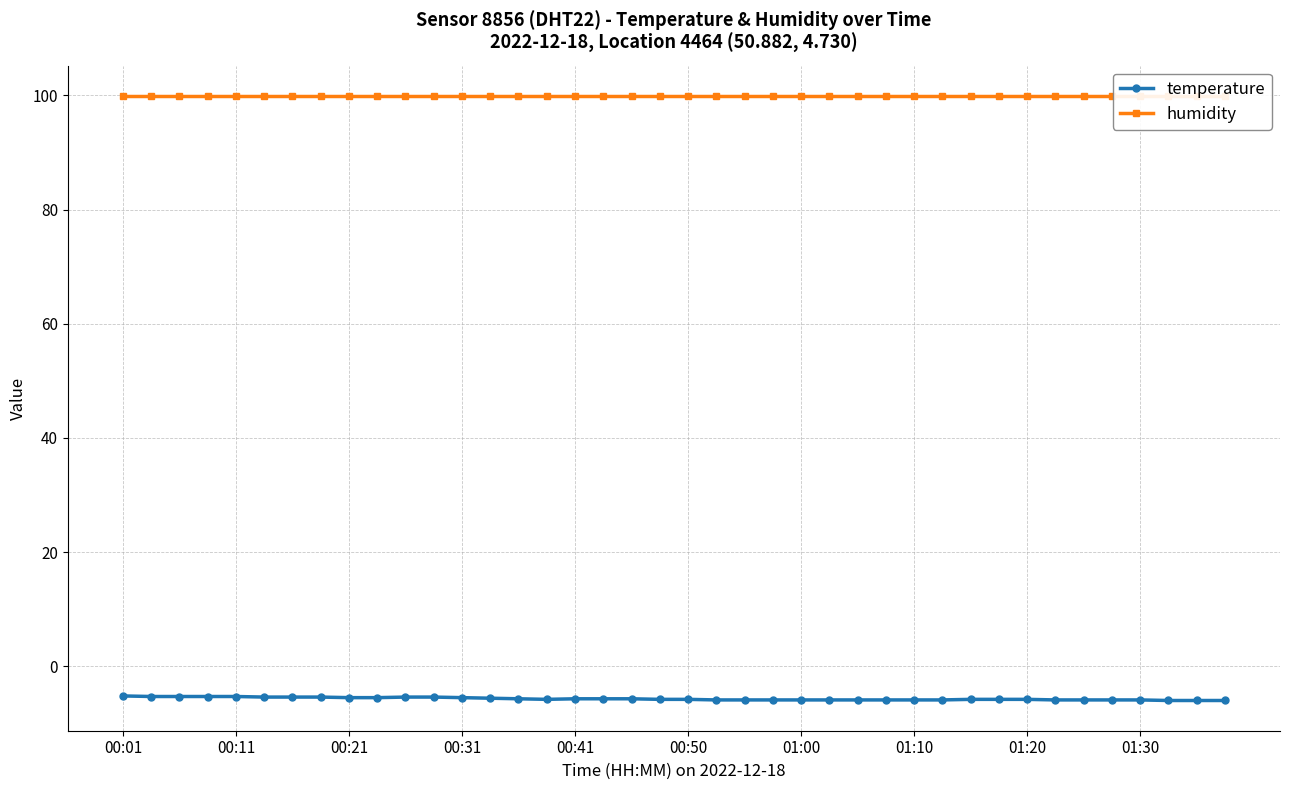

Rank the series by their average value, from highest to lowest.

humidity, temperature